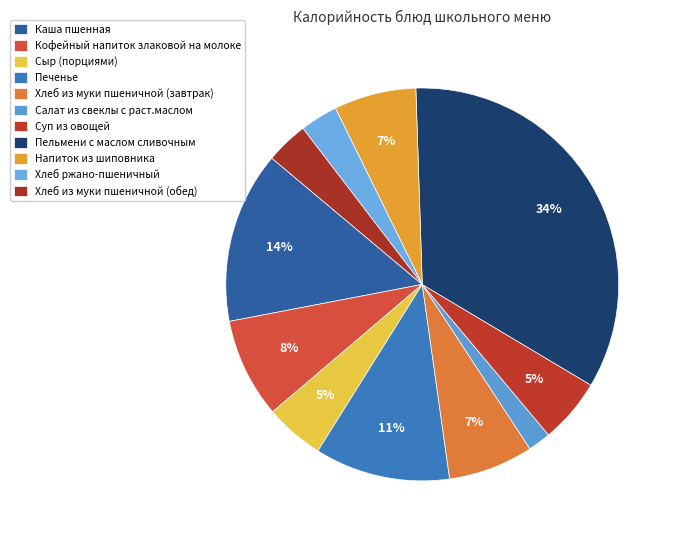

Count the number of slices in the pie.

11